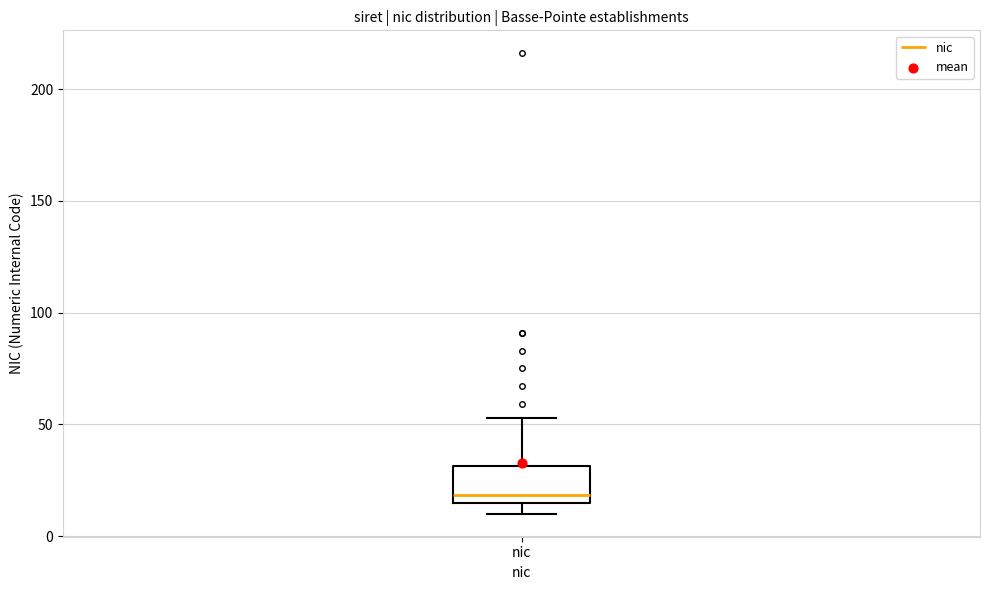

Read this box plot against the y-axis: the position of the median line, the range covered by the box, and the ends of both whiskers. The values are not printed on the chart, so give them approximately, as read against the axis.

median 20, box 15 to 30, whiskers 10 to 55